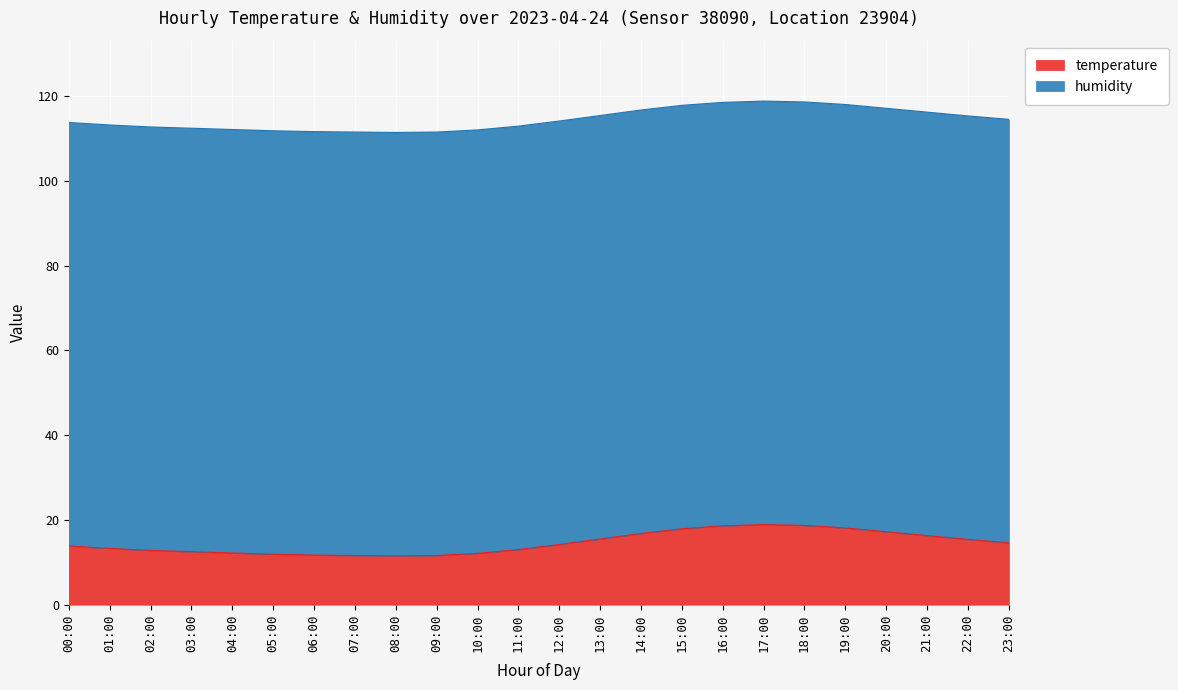

What is the value of the 17th point from the left?

18.6